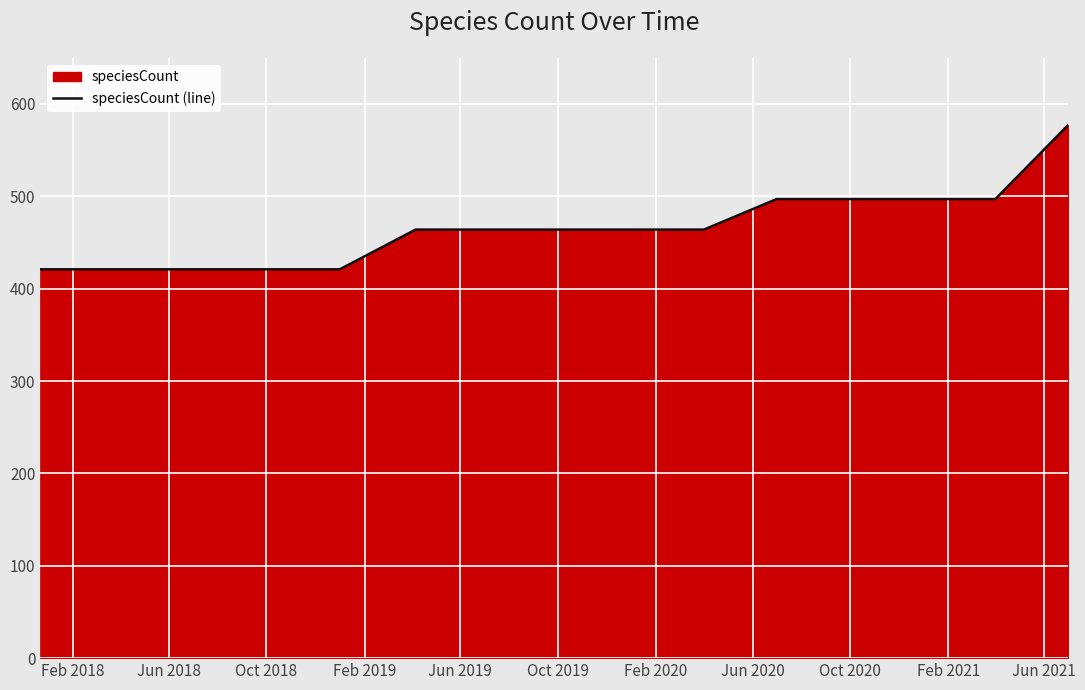

What is the average value?

466